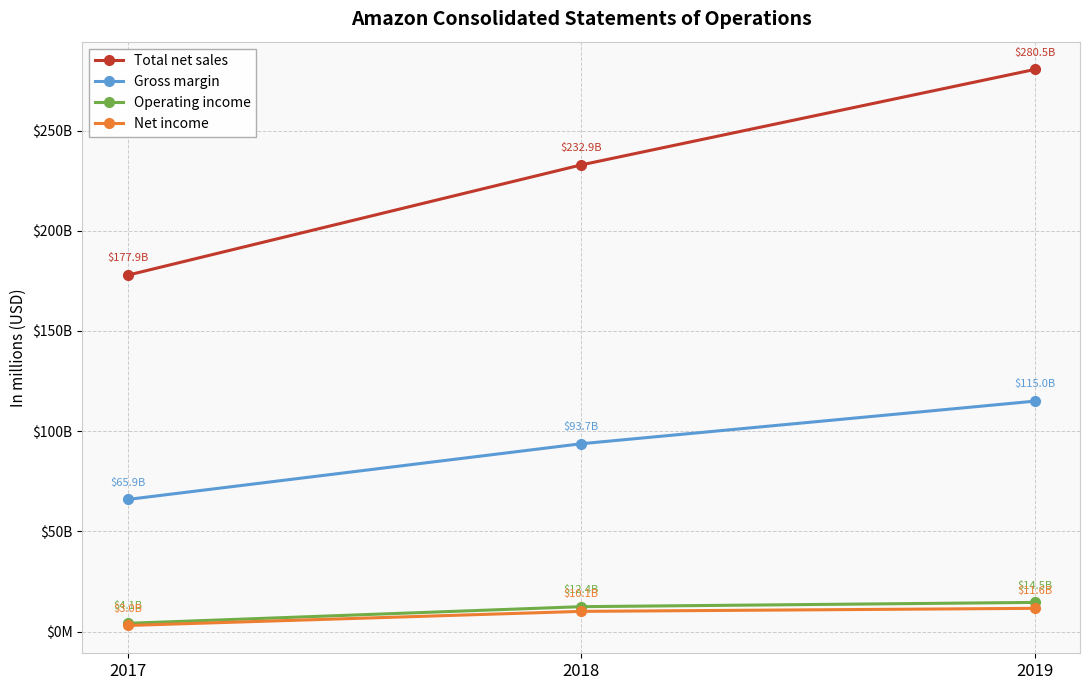

What are all the series names shown in the legend?

Total net sales, Gross margin, Operating income, Net income